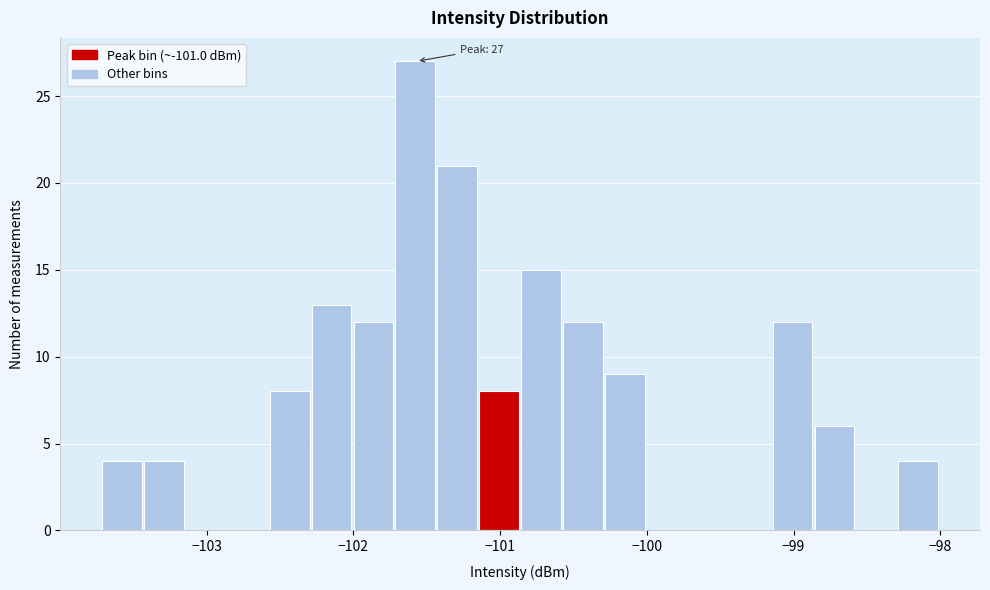

Read against the x-axis, roughly where is the centre of the tallest bar?

-101.6